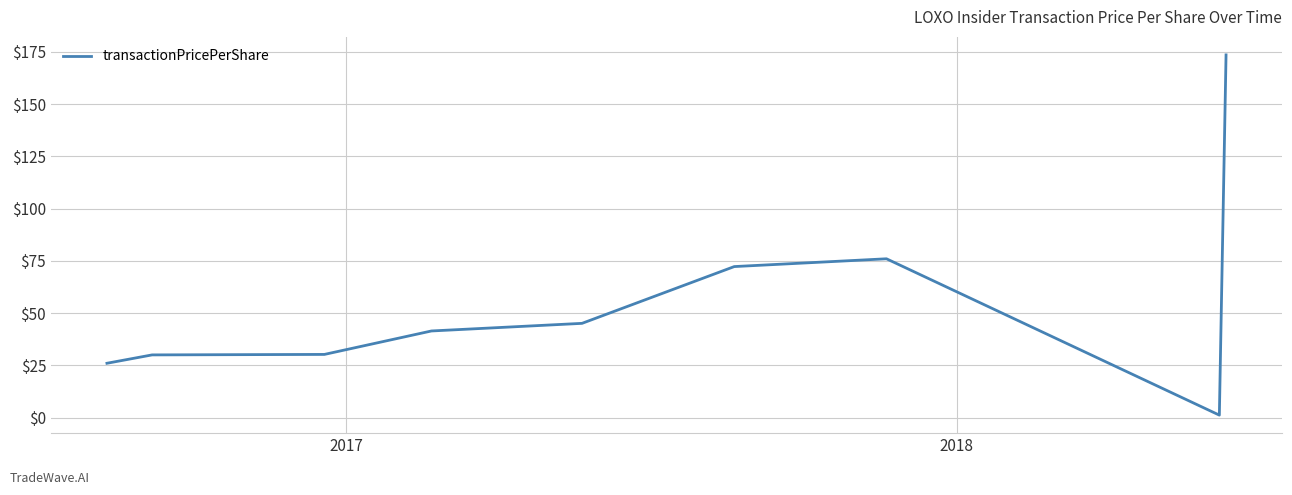

Does the chart display data point markers on the line(s)?

No